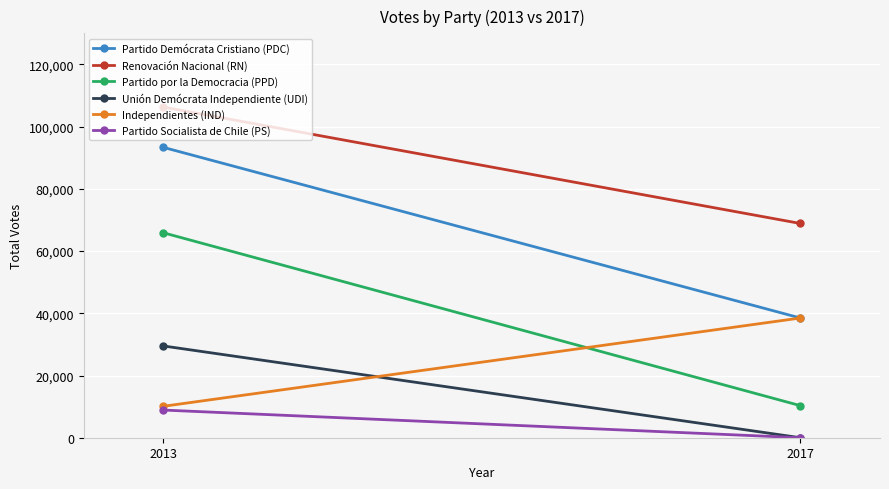

How many data points in Partido Socialista de Chile (PS) are less than 8894?

1